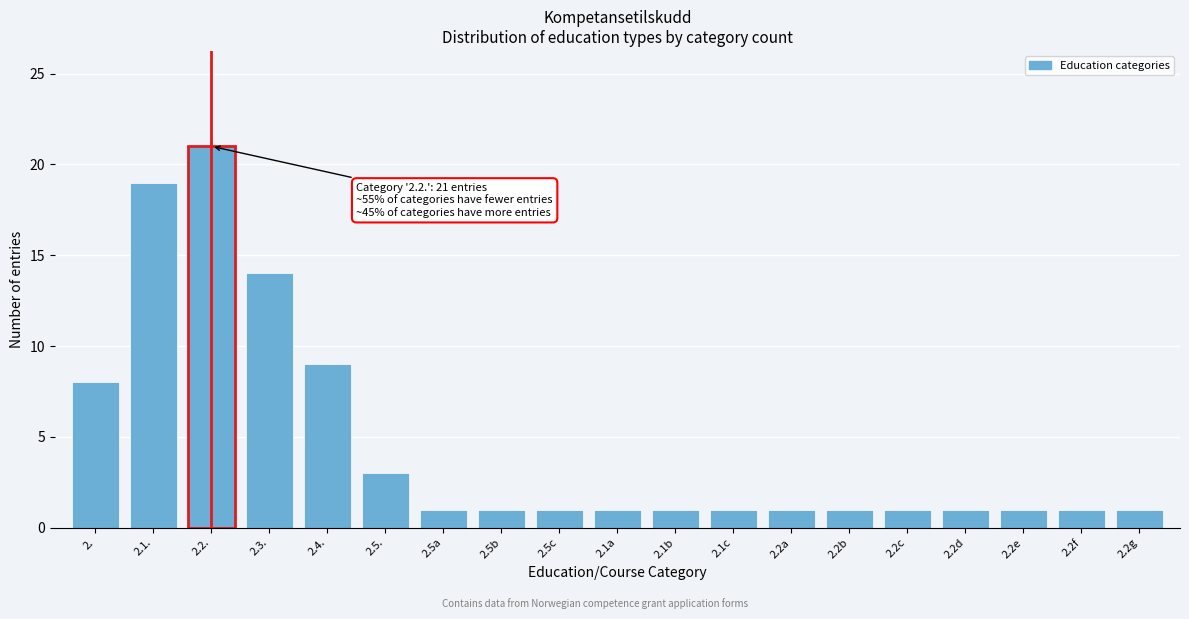

Reading left to right, list all the values displayed in this chart.

2.=8	2.1.=19	2.2.=21	2.3.=14	2.4.=9	2.5.=3	2.5a=1	2.5b=1	2.5c=1	2.1a=1	2.1b=1	2.1c=1	2.2a=1	2.2b=1	2.2c=1	2.2d=1	2.2e=1	2.2f=1	2.2g=1